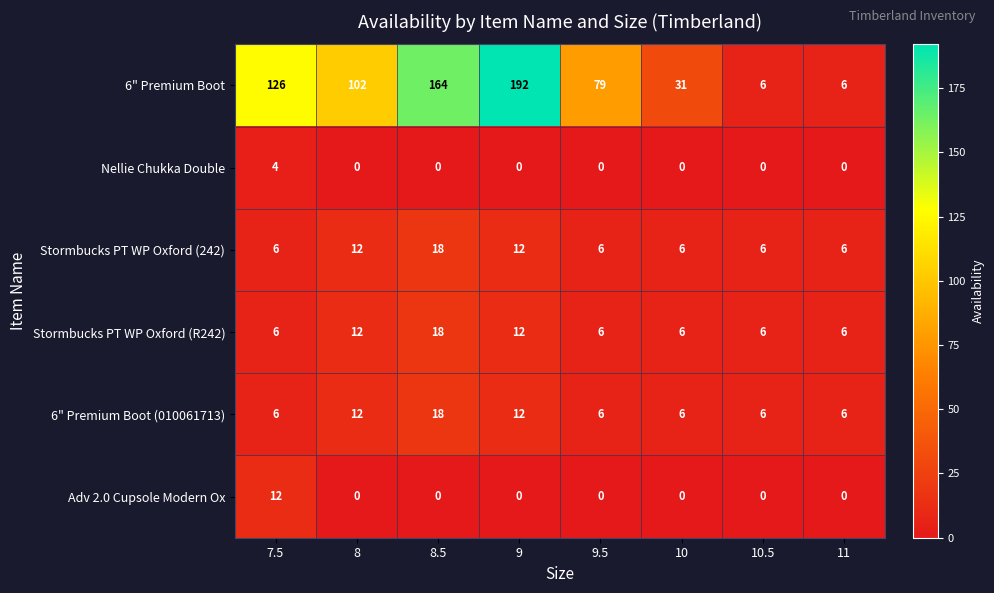

Count the number of categories in the chart.

8